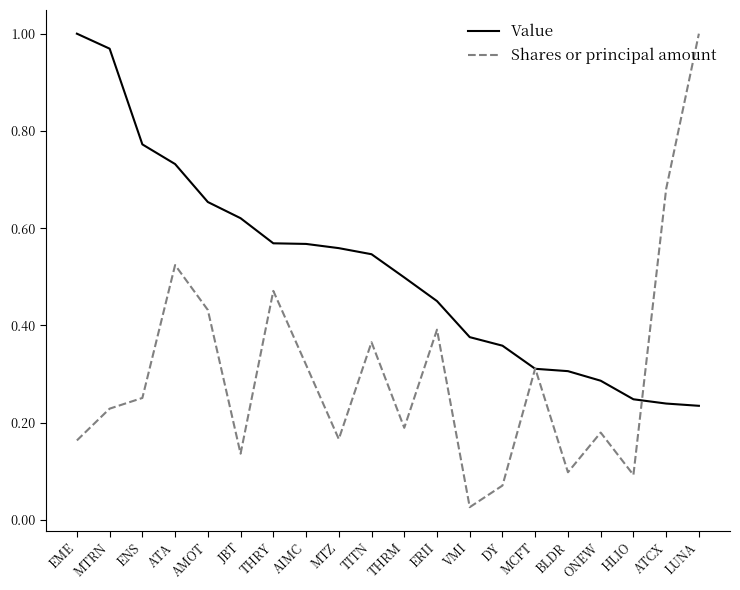

Which series changed the most between AIMC and VMI?

Shares or principal amount